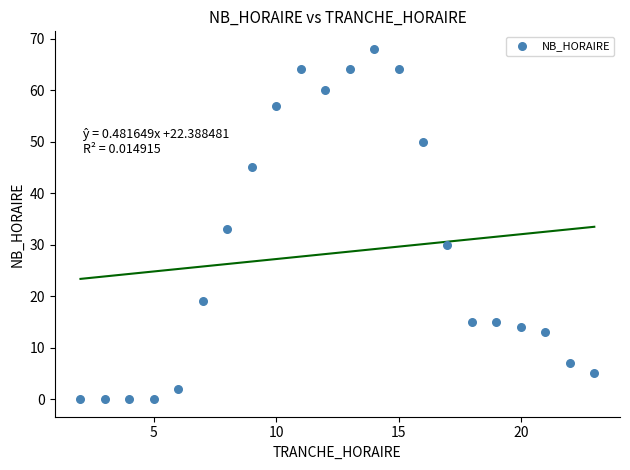

What is the range of X values (max minus min)?

21